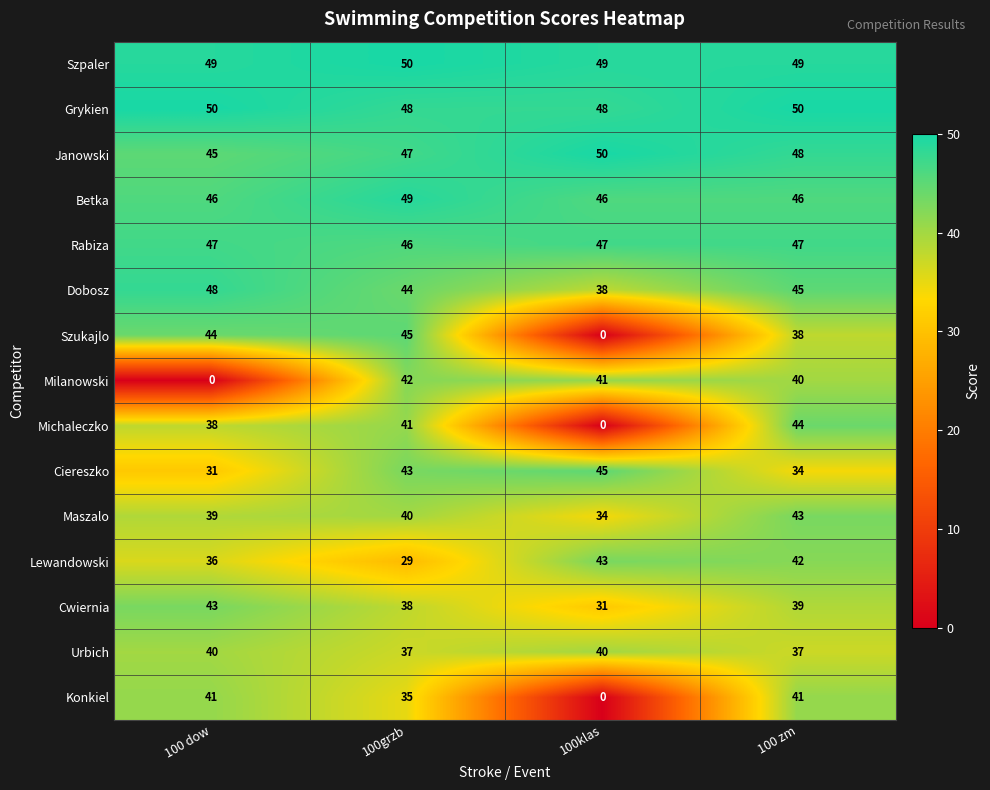

What value does the Dobosz series have at 100 dow, to the nearest 10?

50